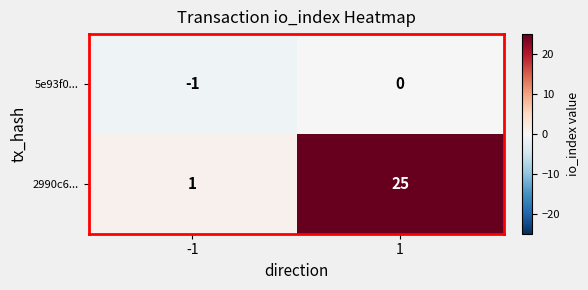

List the series in order of their overall mean, lowest first.

5e93f0..., 2990c6...